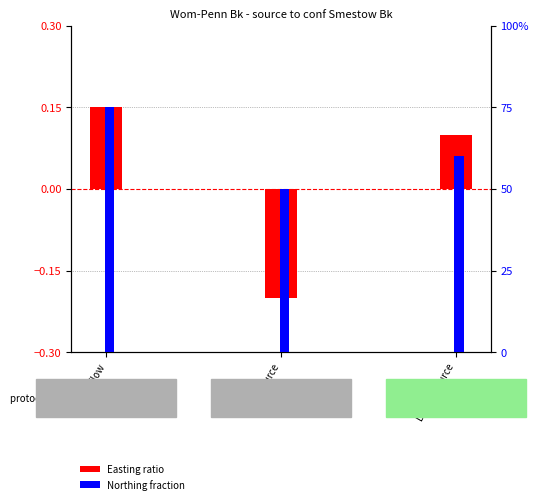

How many values in the Easting ratio series are below 0?

1